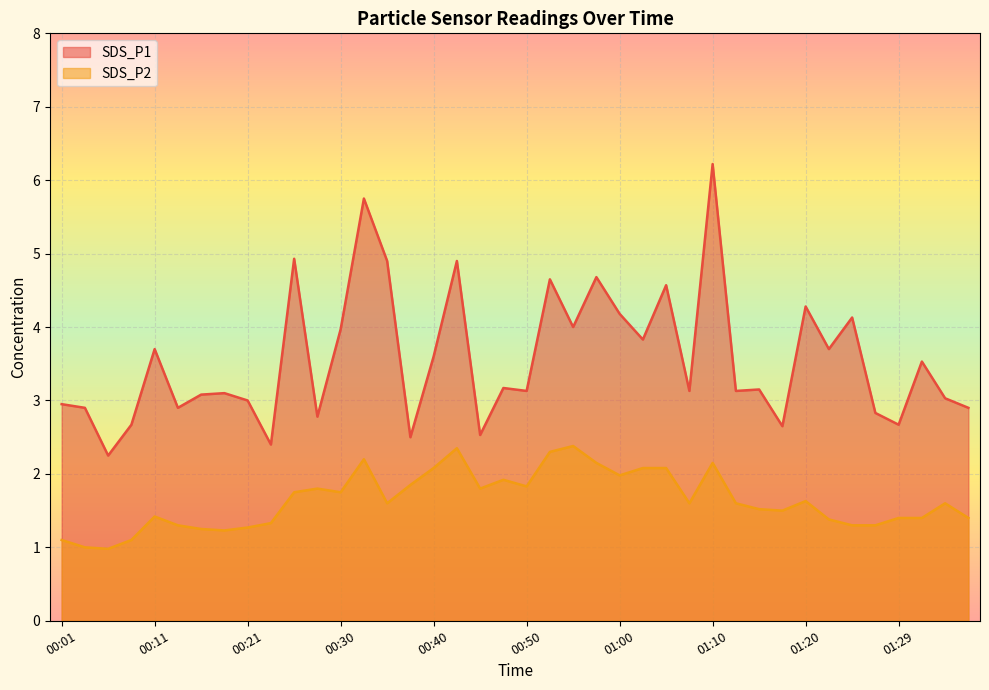

True or false: SDS_P1 and SDS_P2 intersect in this chart.

False